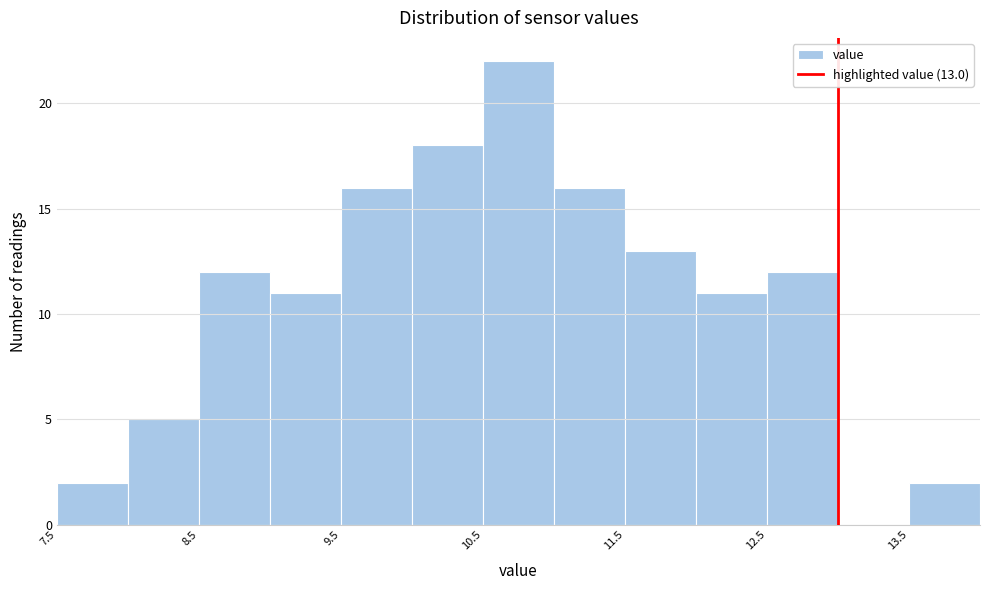

Which range on the x-axis has the tallest bar?

10.5 to 11.0